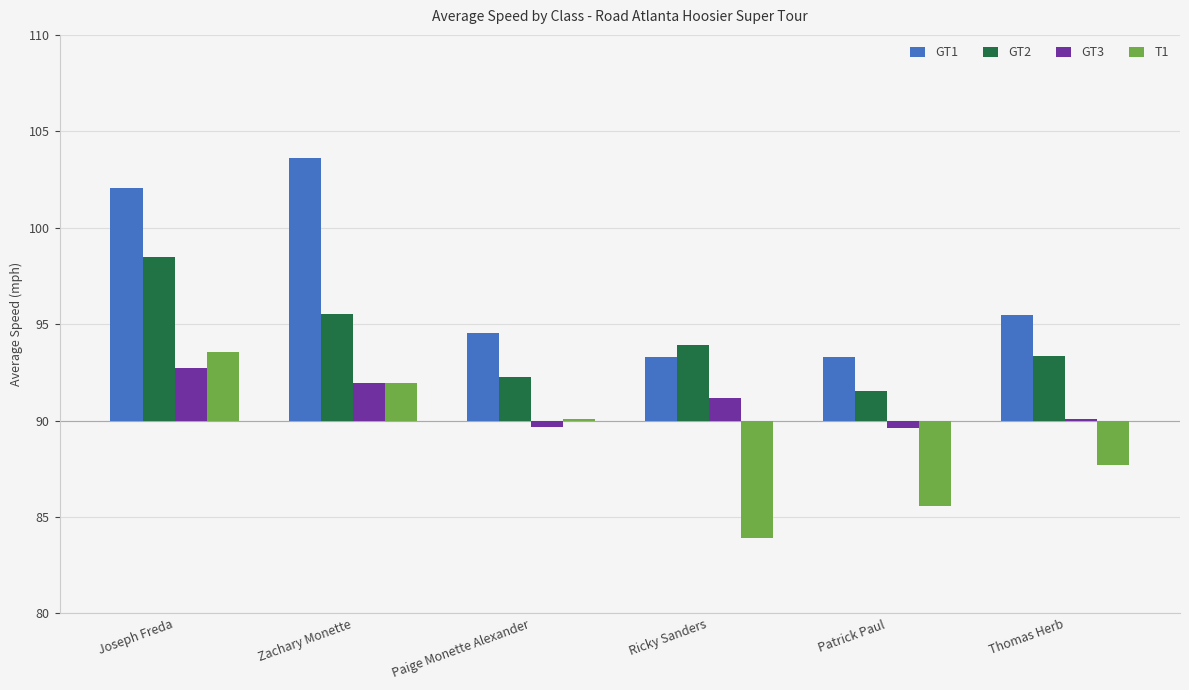

Between Paige Monette Alexander and Joseph Freda, which is larger?

Joseph Freda